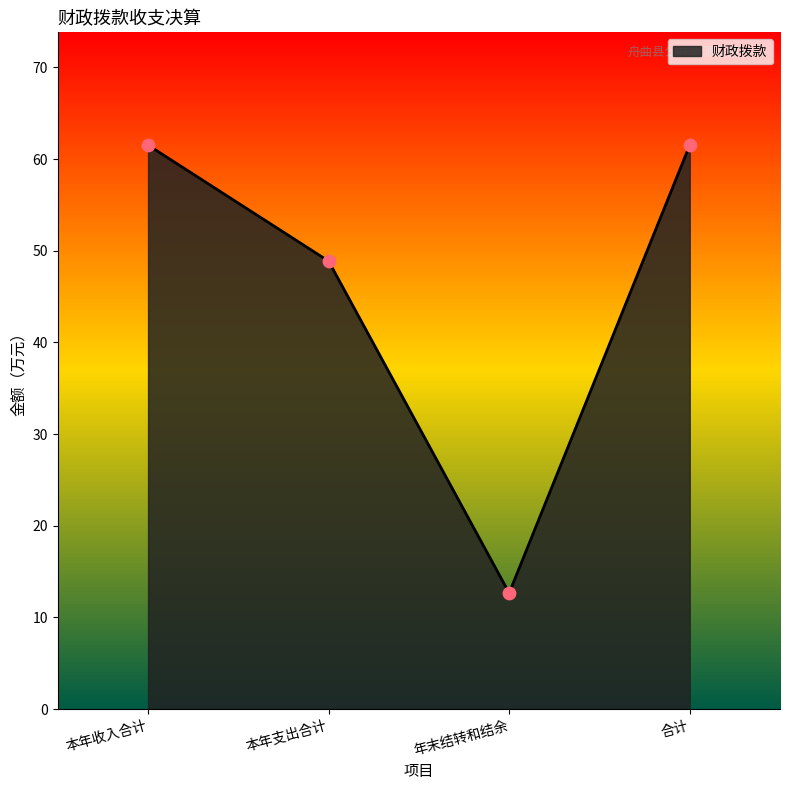

What is the change in value from 本年支出合计 to 合计?

+12.7